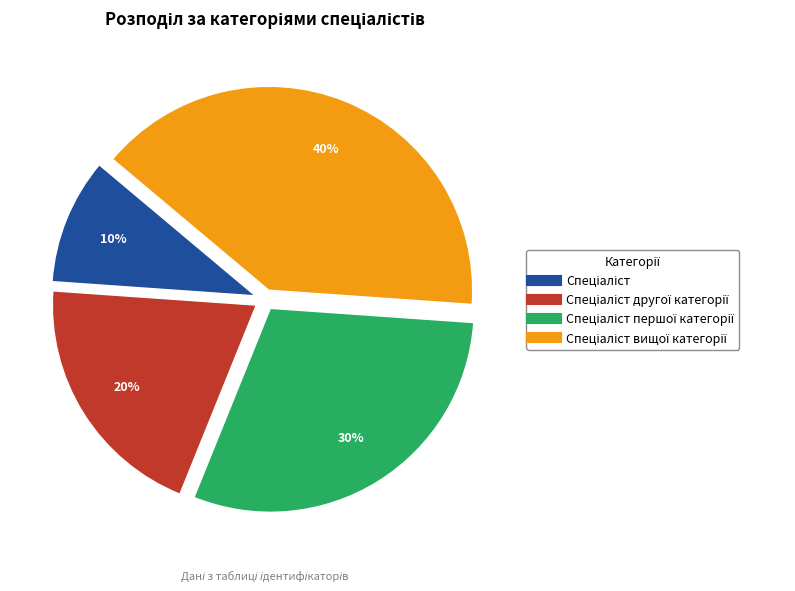

To the nearest percent, what is the difference between the largest and smallest slice percentages?

30%